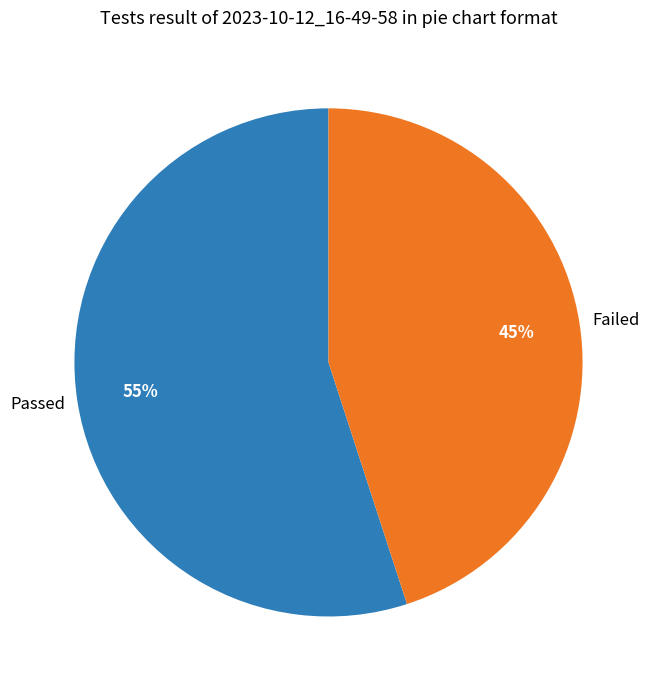

Is there a majority slice in this chart?

Yes